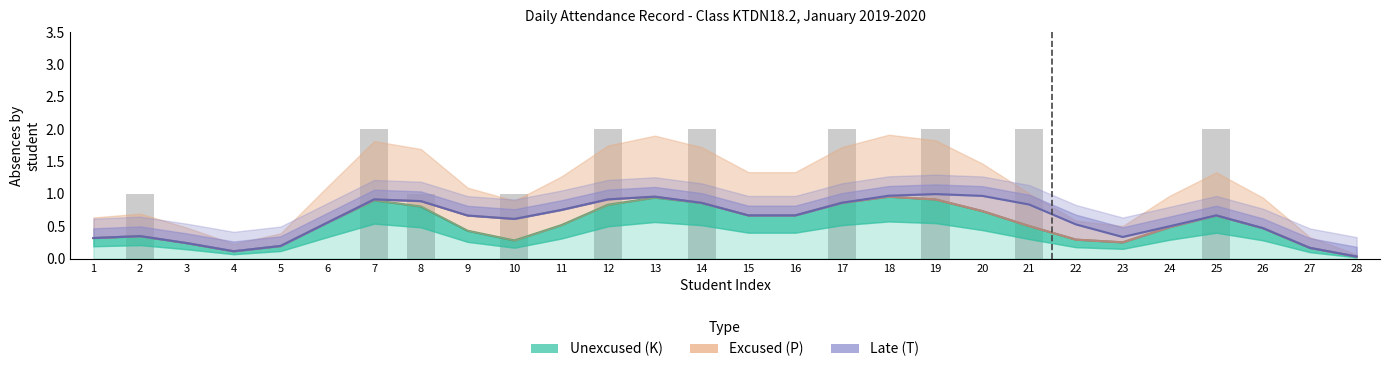

What is the sum of the Unexcused (K) values at 6 and 25?

1.2